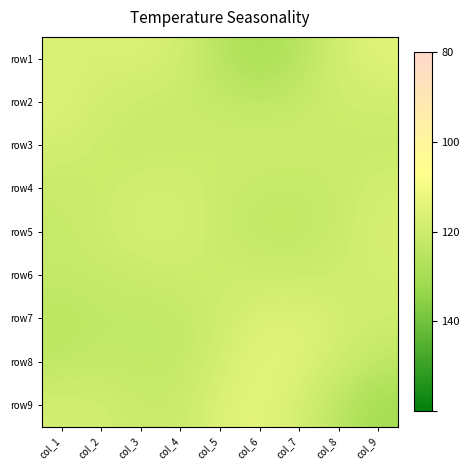

What is the difference between the highest and lowest values at col_3?

0.7